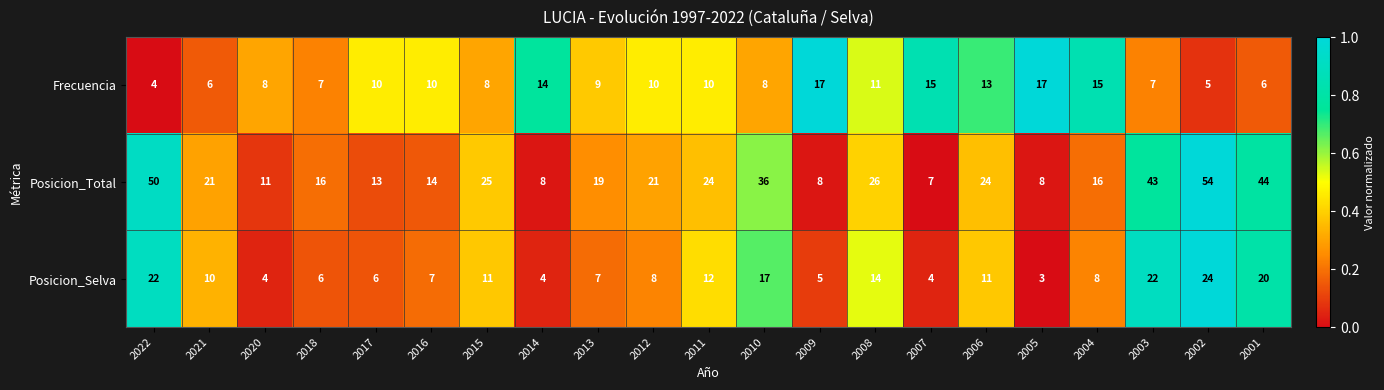

What is the difference between the highest and lowest values at 2022?

46